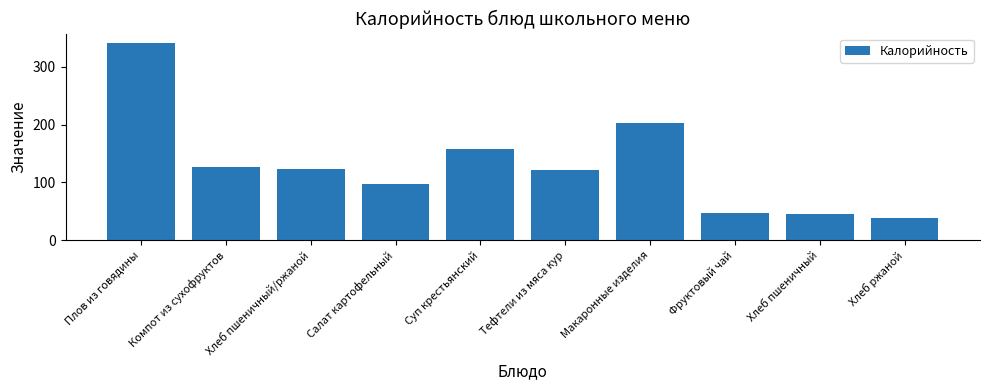

What is the minimum value shown in the chart?

38